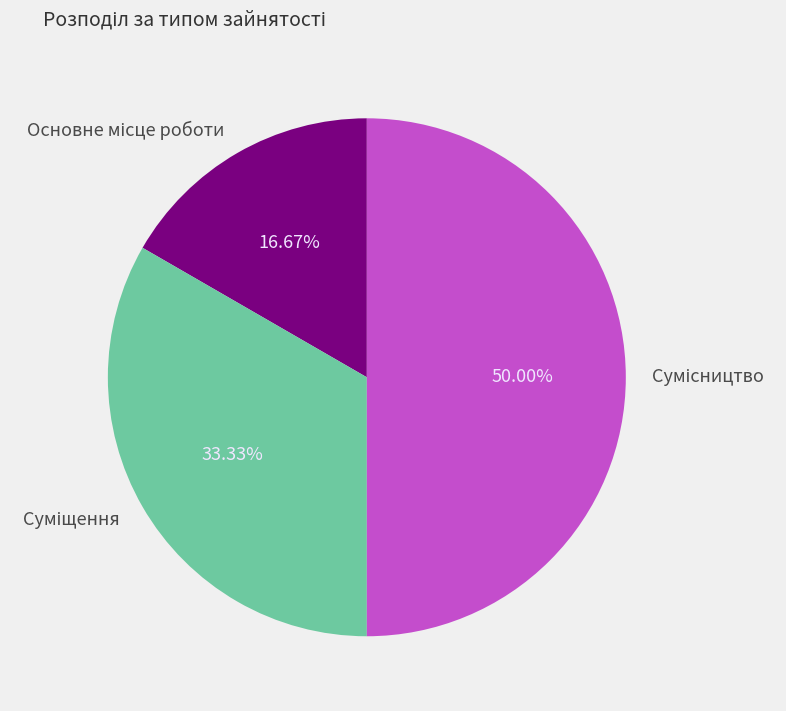

Rank the categories by value from highest to lowest.

Сумісництво, Суміщення, Основне місце роботи